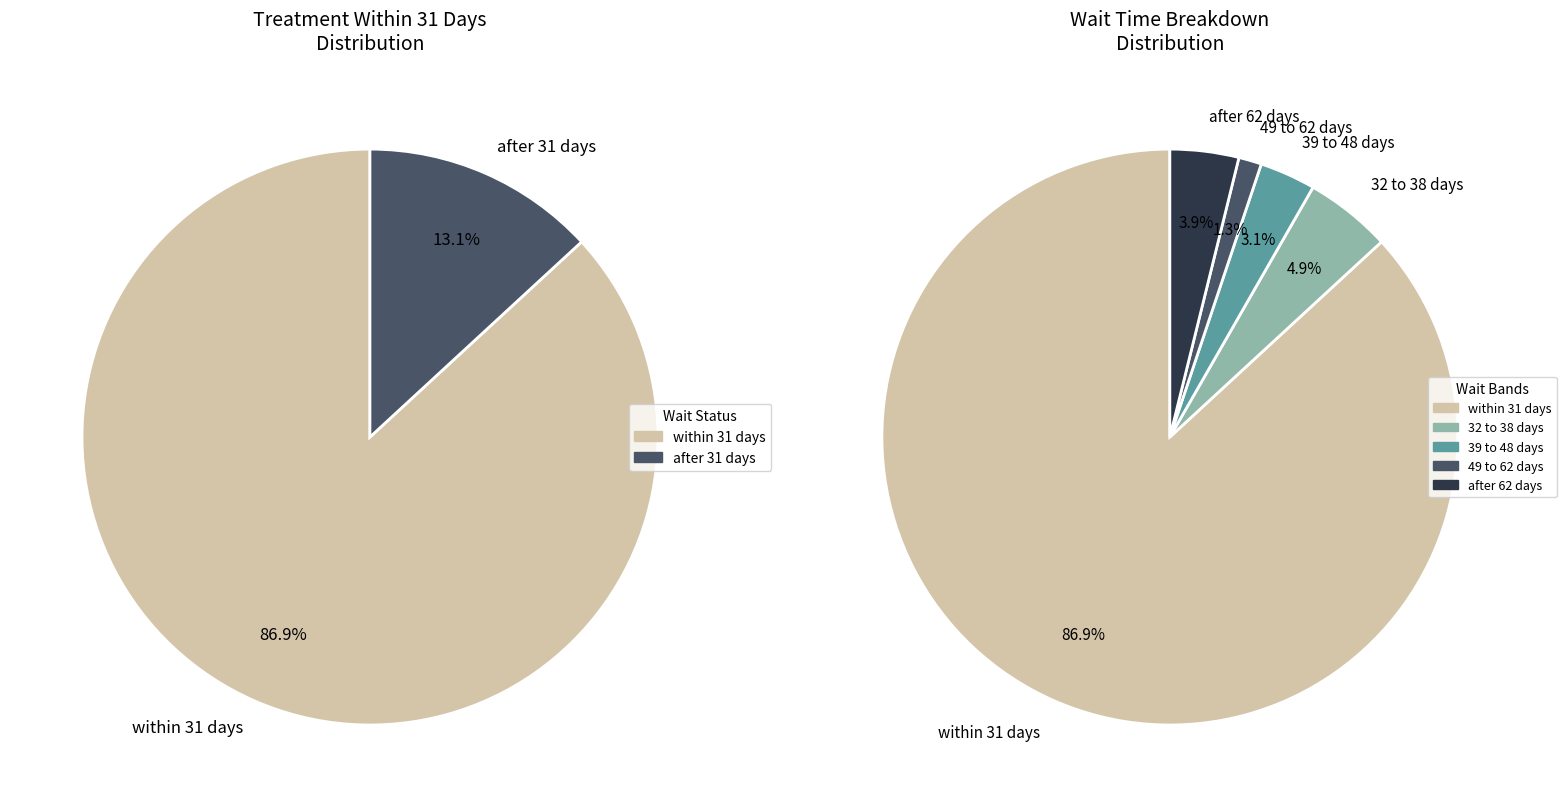

Rank the series at ASHFORD from highest to lowest value.

WITHIN 31 DAYS, AFTER 31 DAYS